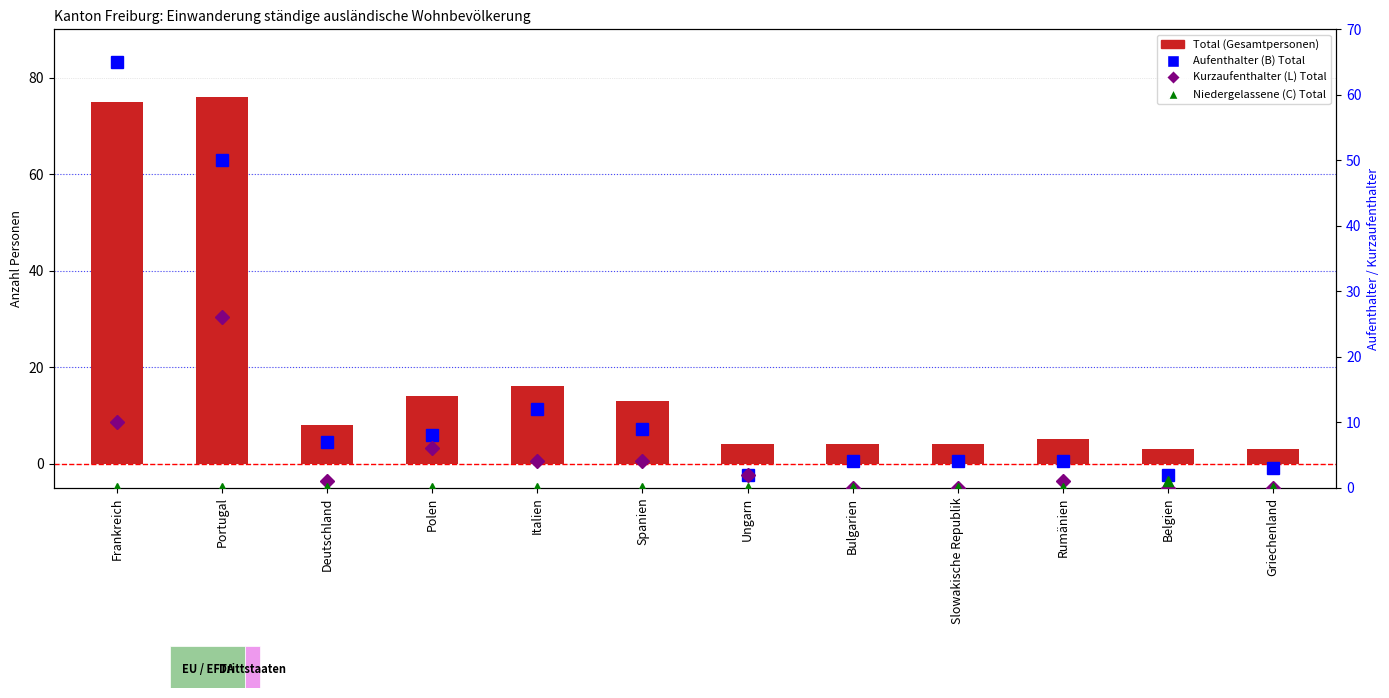

The Niedergelassene (C) Total series shows 0 at Frankreich. True or false?

False